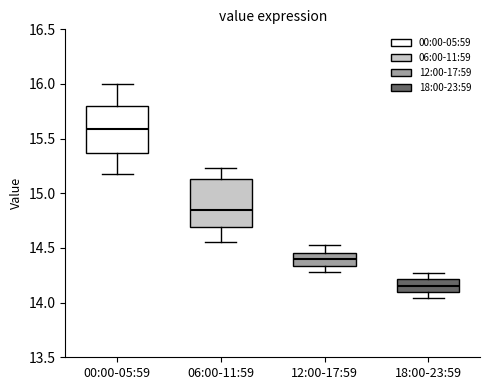

Reading left to right, transcribe this box plot: for each box, give where its median line is, the range the box spans, and where its two whiskers end, as read against the y-axis. The values are not printed on the chart, so give them approximately, as read against the axis.

00:00-05:59: median 15.60, box 15.35 to 15.80, whiskers 15.20 to 16.00
06:00-11:59: median 14.85, box 14.70 to 15.15, whiskers 14.55 to 15.25
12:00-17:59: median 14.40, box 14.35 to 14.45, whiskers 14.30 to 14.55
18:00-23:59: median 14.15, box 14.10 to 14.20, whiskers 14.05 to 14.25